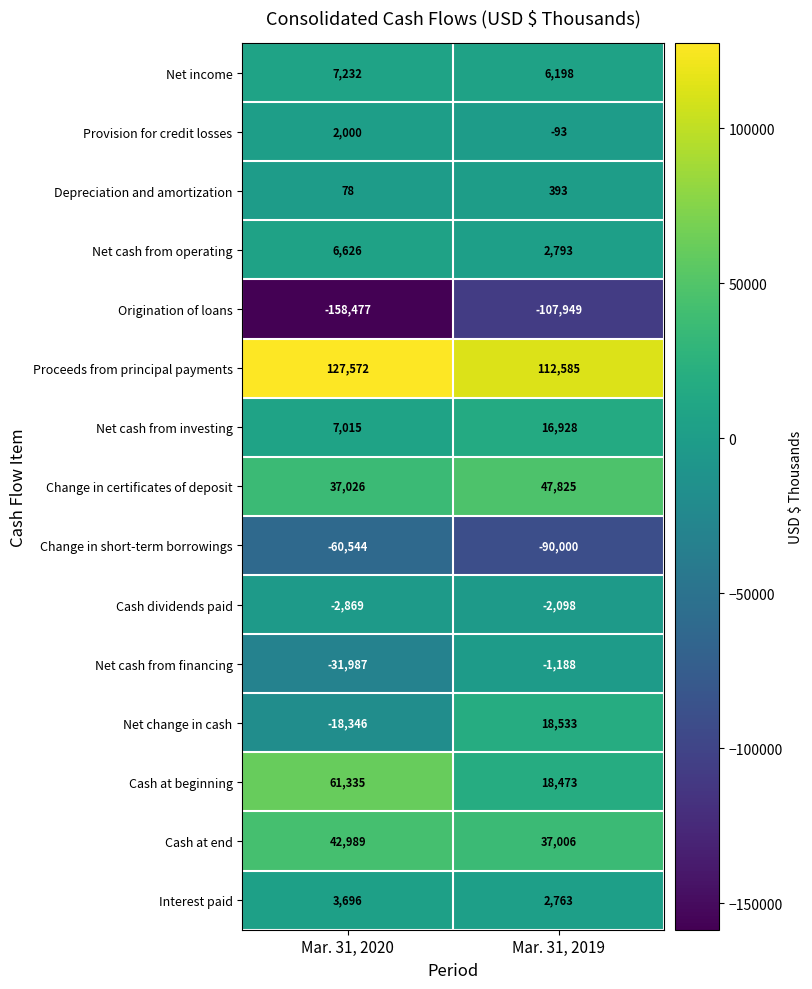

The value of Net change in cash at Mar. 31, 2020 is -29294. True or false?

False